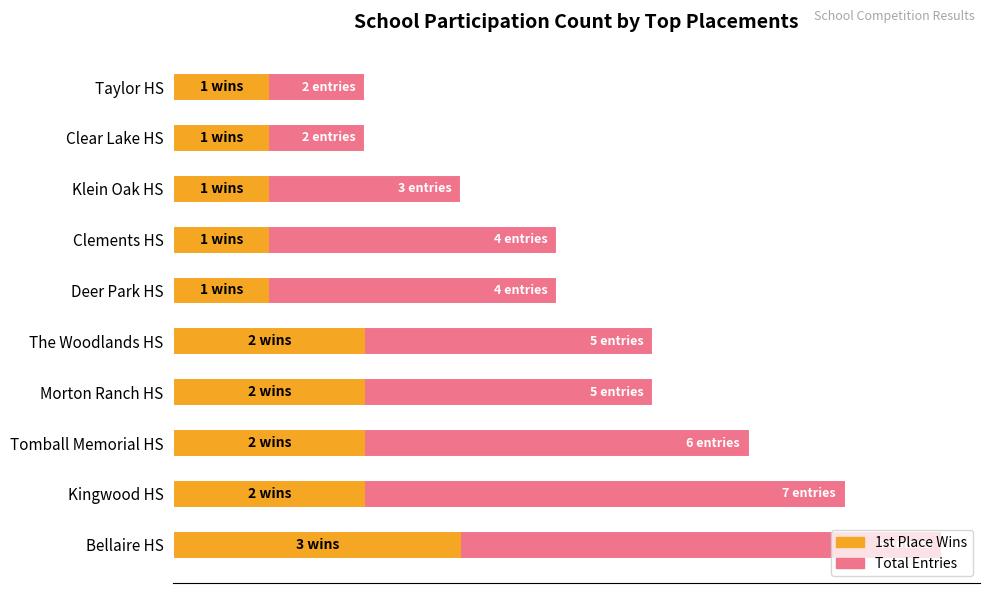

Rank the categories by 1st Place Wins value from lowest to highest.

Deer Park HS, Clements HS, Klein Oak HS, Clear Lake HS, Taylor HS, Kingwood HS, Tomball Memorial HS, Morton Ranch HS, The Woodlands HS, Bellaire HS